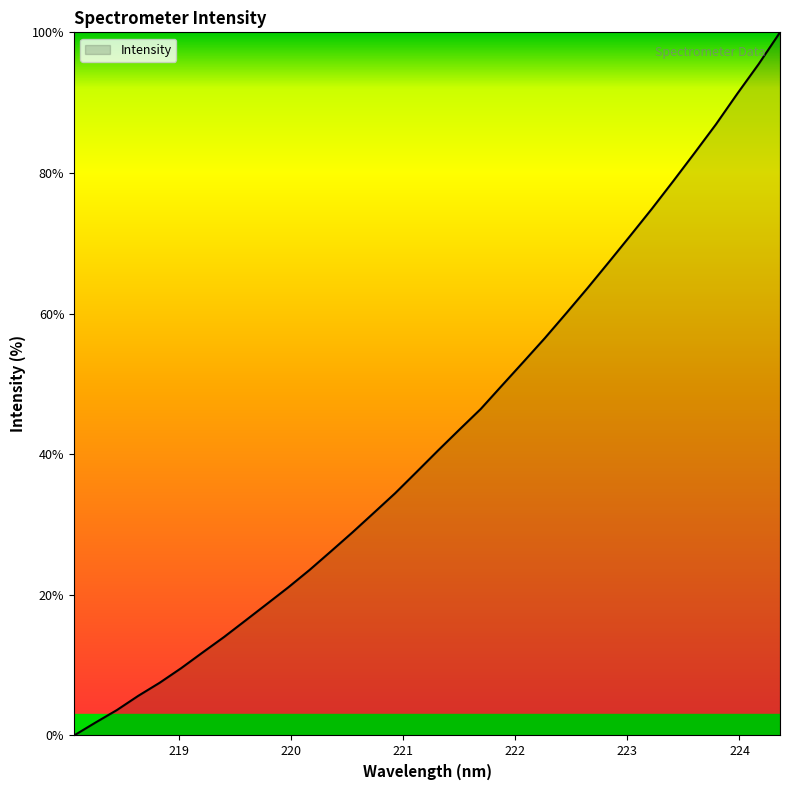

List the labels in order of value, smallest first.

218.0596, 218.2508, 218.442, 218.6332, 218.8244, 219.0156, 219.2067, 219.3979, 219.589, 219.7801, 219.9712, 220.1623, 220.3533, 220.5444, 220.7354, 220.9264, 221.1174, 221.3083, 221.4993, 221.6902, 221.8812, 222.0721, 222.263, 222.4538, 222.6447, 222.8355, 223.0264, 223.2172, 223.408, 223.5987, 223.7895, 223.9802, 224.1709, 224.3616